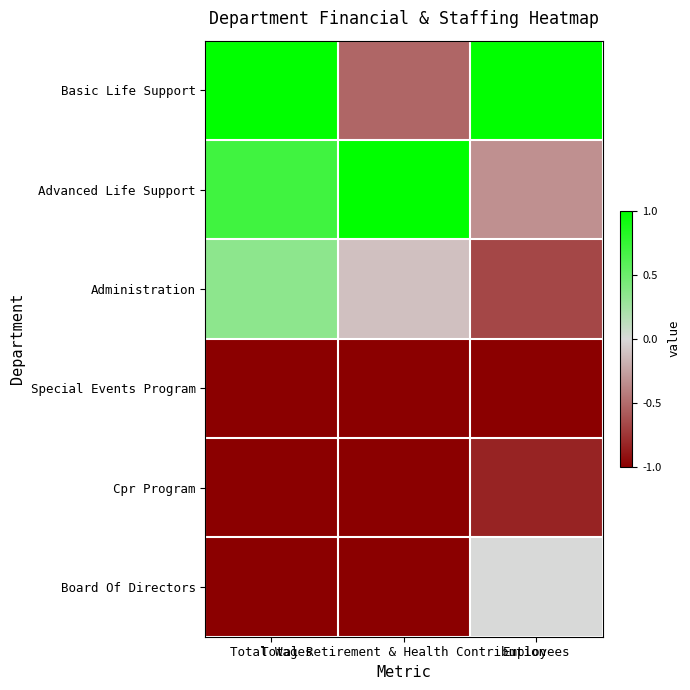

How many series are shown in this chart?

6